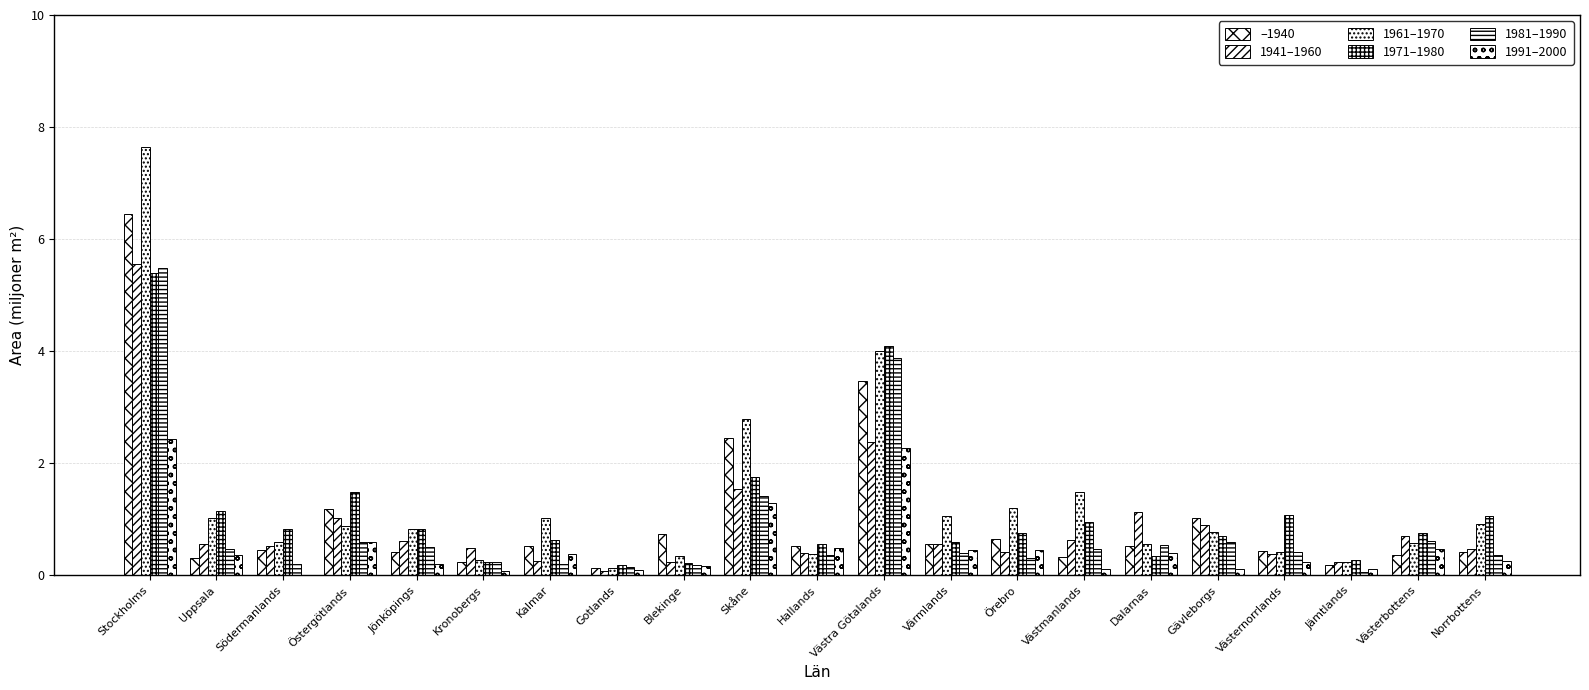

Count the number of categories in the chart.

21